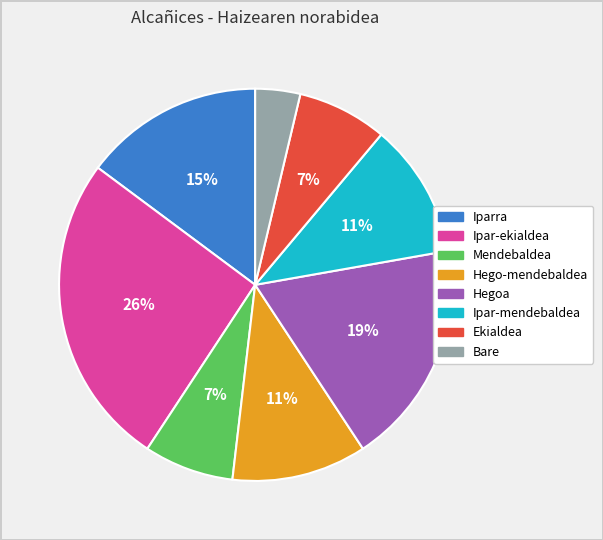

To the nearest percent, what is the combined percentage of Hegoa and Ekialdea?

26%